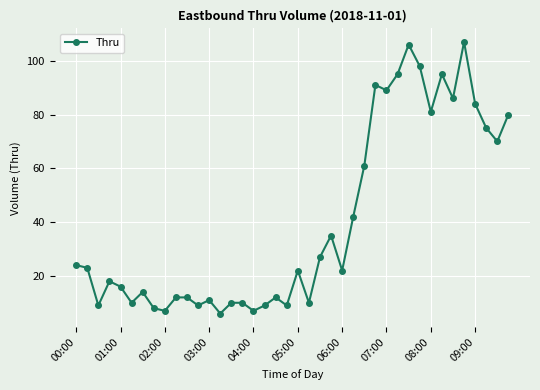

How many categories are shown in the chart?

40